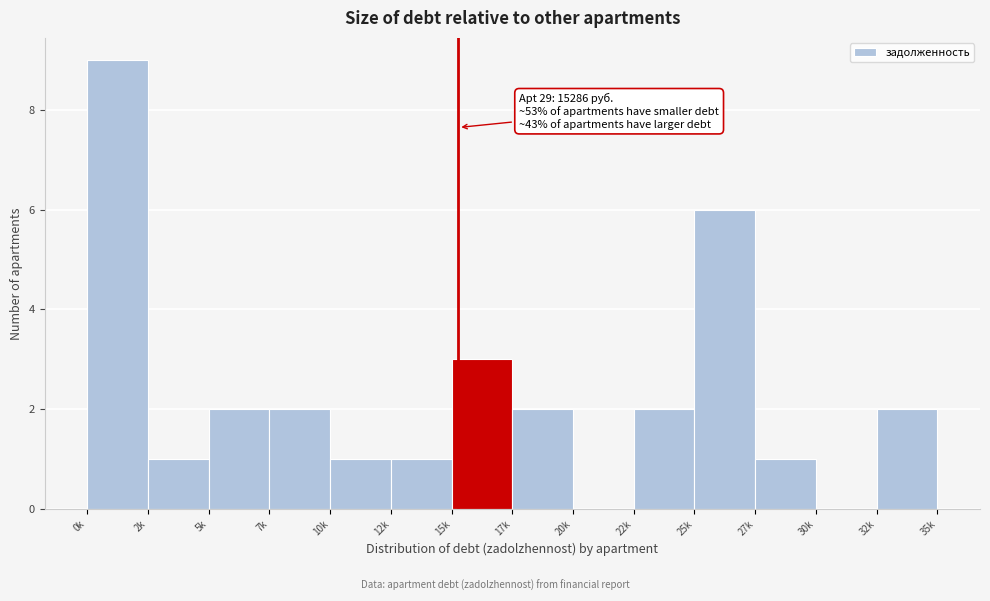

Reading right to left, extract all data points from this chart.

32k=2	30k=0	27k=1	25k=6	22k=2	20k=0	17k=2	15k=3	12k=1	10k=1	7k=2	5k=2	2k=1	0k=9